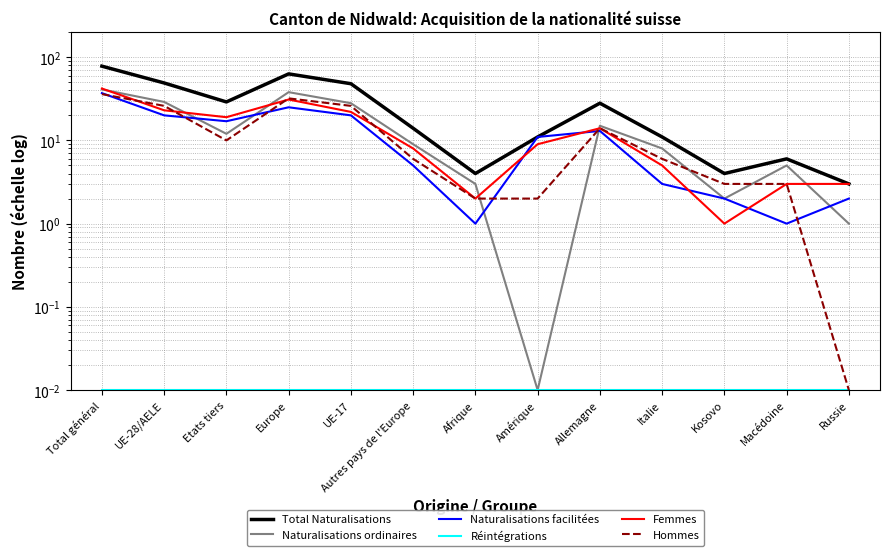

Is this an area chart (filled region under the line)?

No